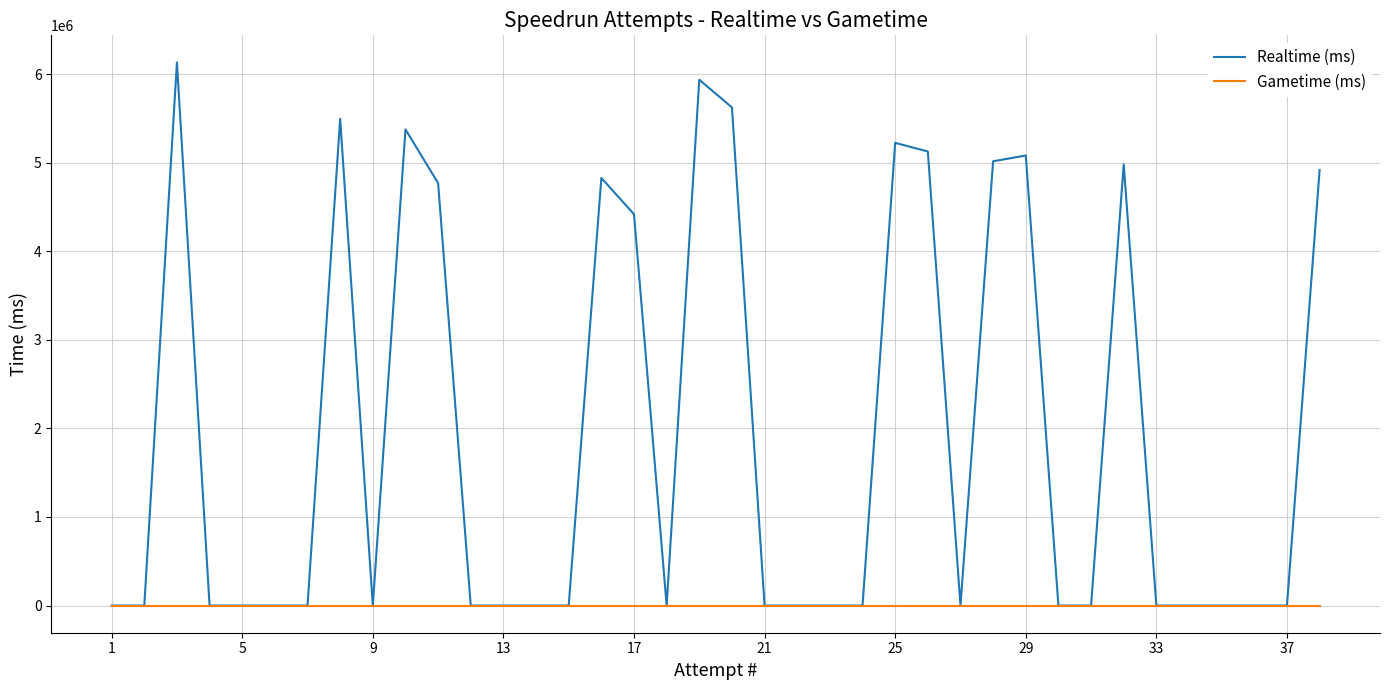

What is the sum of all Realtime (ms) values?

72916255